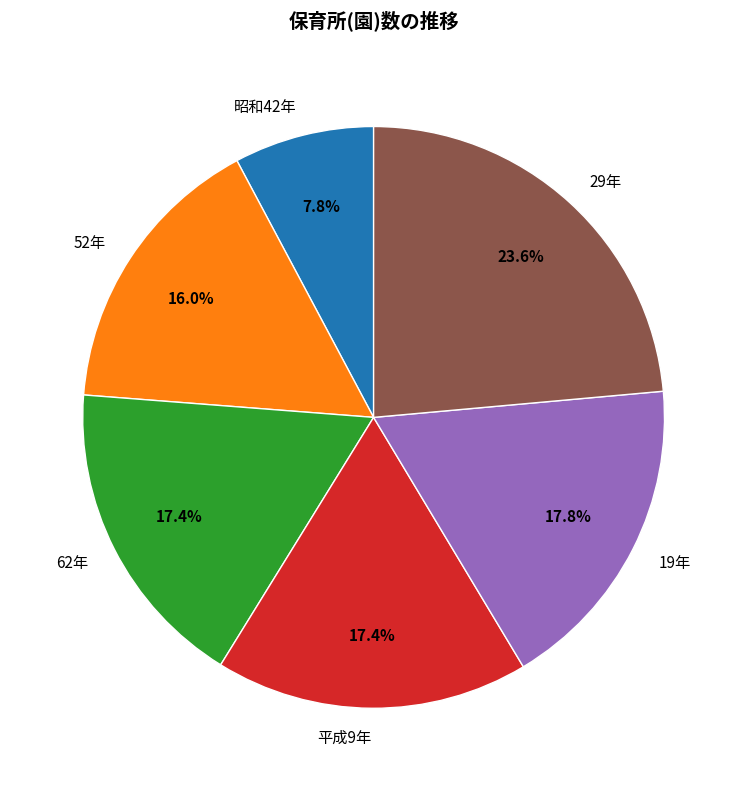

Does 29年 account for over 50% of the chart?

No